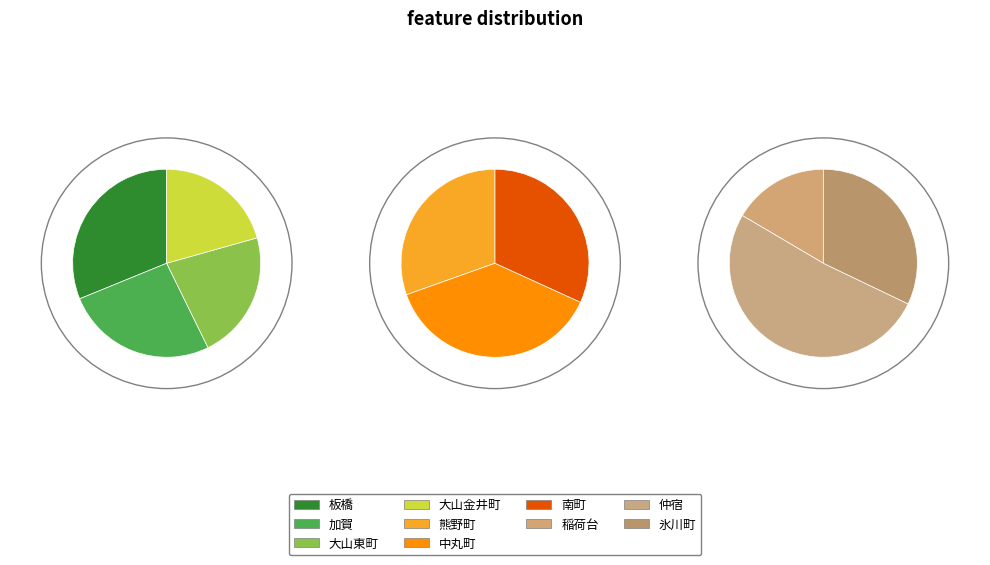

Count the number of slices in the pie.

10